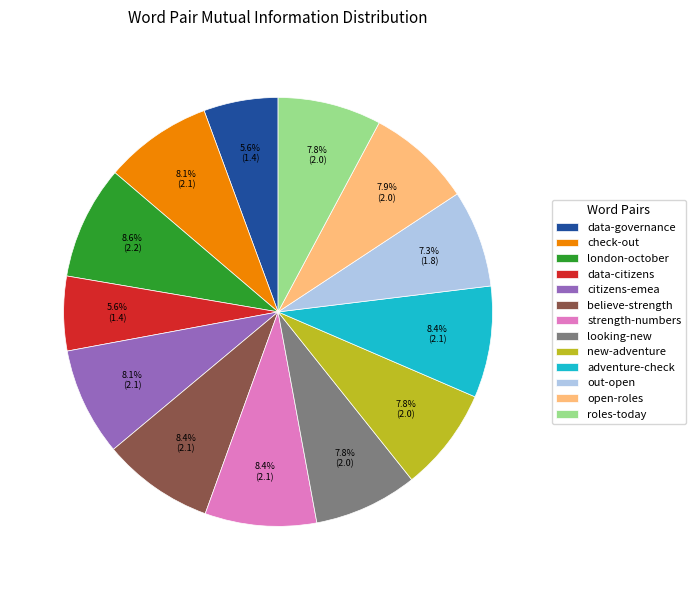

How many segments does this pie chart have?

13